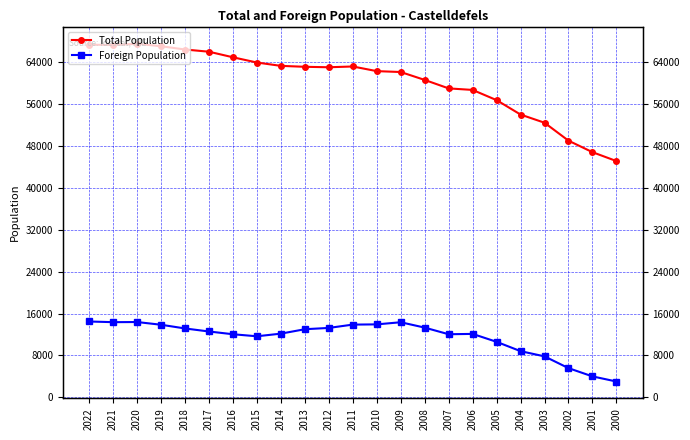

True or false: Foreign Population has more than 0 points higher than both neighbors.

True